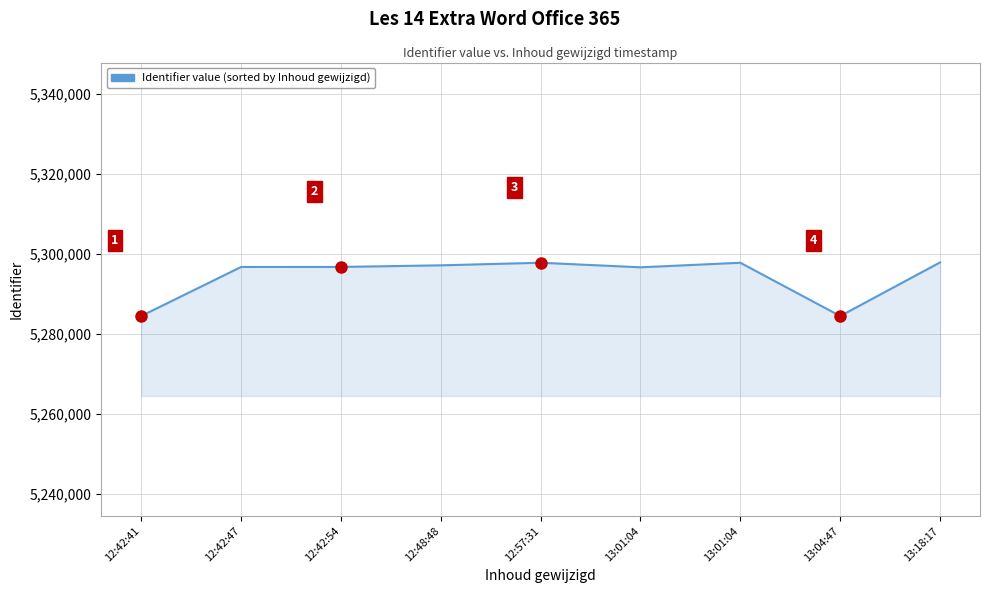

The chart shows a value of 5296704 at 12:42:47. True or false?

True